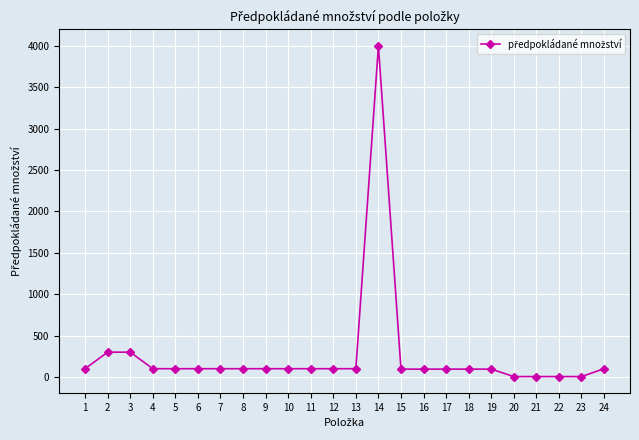

How many categories are shown in the chart?

24